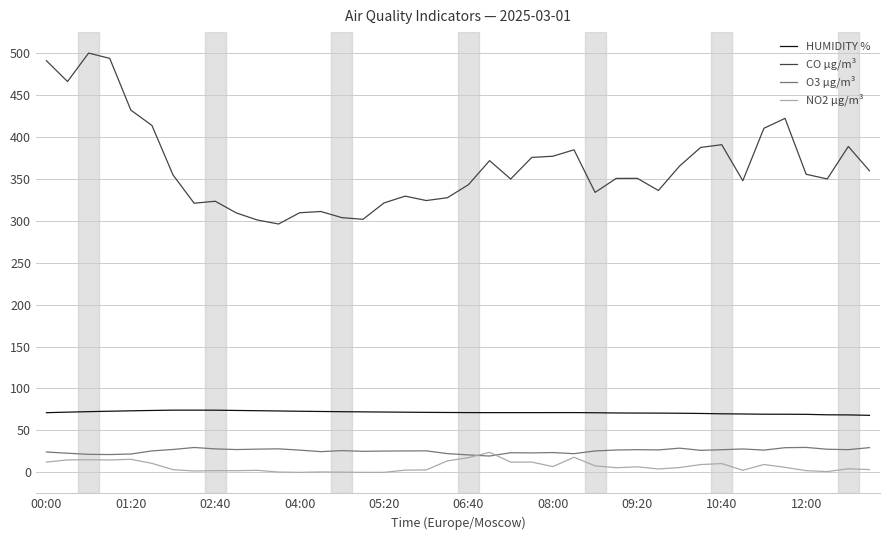

Which series has the largest total across all categories?

CO µg/m³